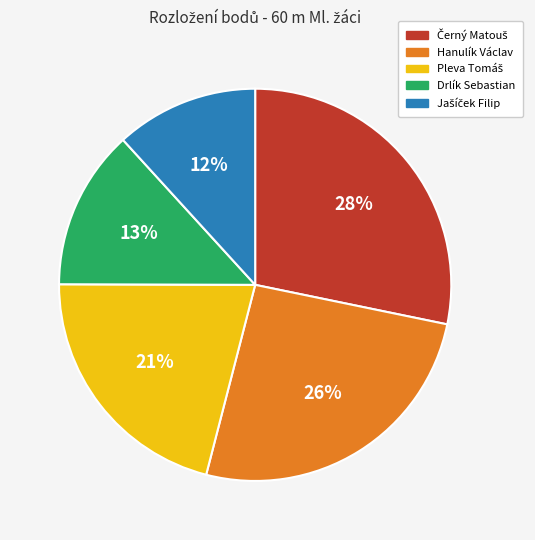

Is it true that Drlík Sebastian is 19% of the pie?

False